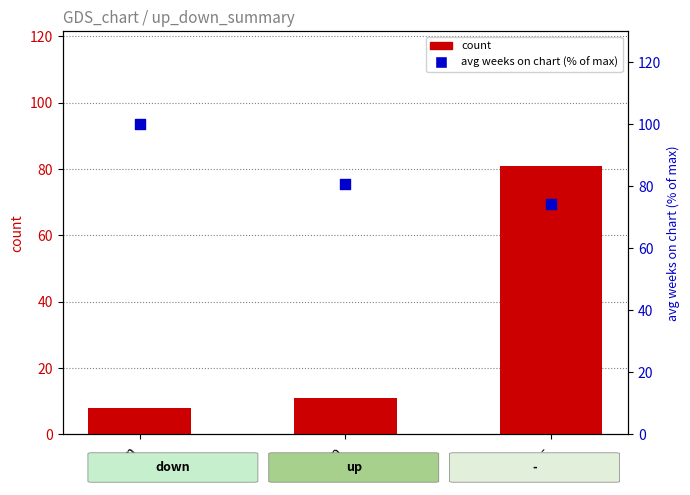

What are all the series names shown in the legend?

count, avg weeks on chart (% of max)